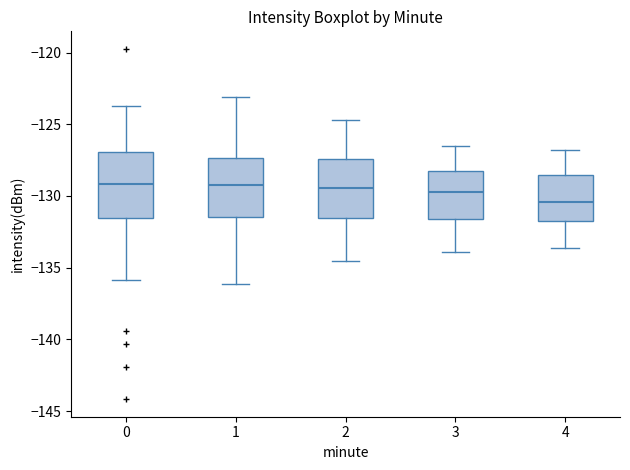

Reading left to right, read every box against the y-axis: the position of its median line, the range the box covers, and the ends of its whiskers. The values are not printed on the chart, so give them approximately, as read against the axis.

0: median -129.0, box -131.5 to -127.0, whiskers -136.0 to -123.5
1: median -129.0, box -131.5 to -127.5, whiskers -136.0 to -123.0
2: median -129.5, box -131.5 to -127.5, whiskers -134.5 to -124.5
3: median -129.5, box -131.5 to -128.0, whiskers -134.0 to -126.5
4: median -130.5, box -132.0 to -128.5, whiskers -133.5 to -127.0